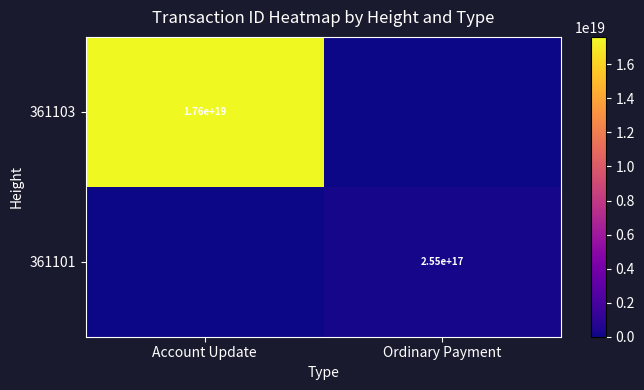

True or false: 361103 has a value of 17600000000000000000 at Account Update.

True